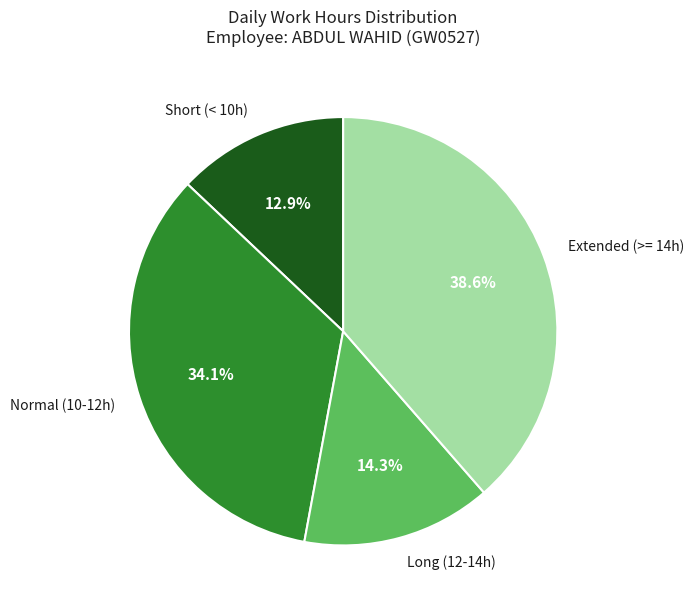

Is there a majority slice in this chart?

No